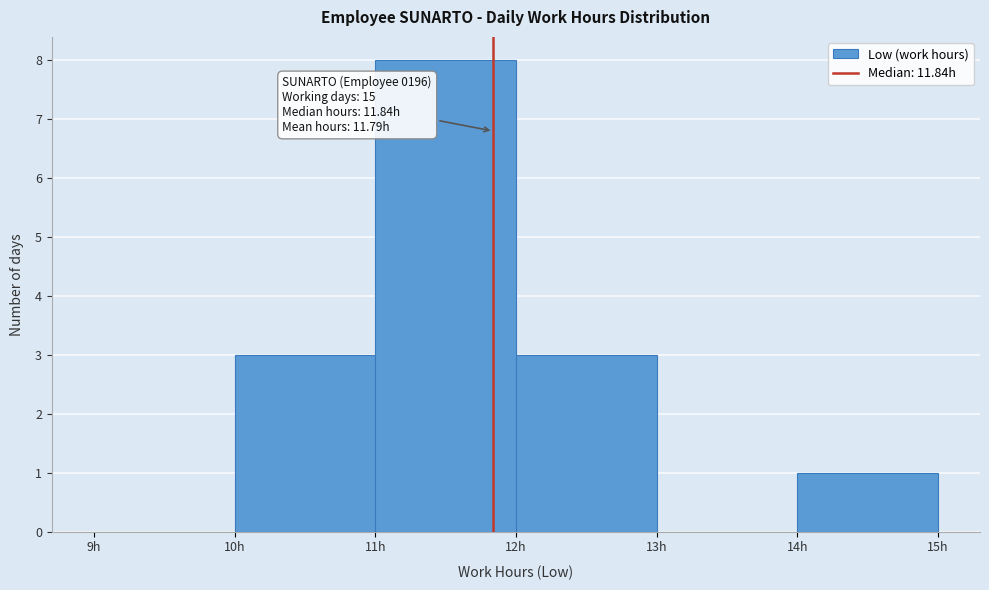

Over which range of the x-axis is the bar tallest?

11 to 12